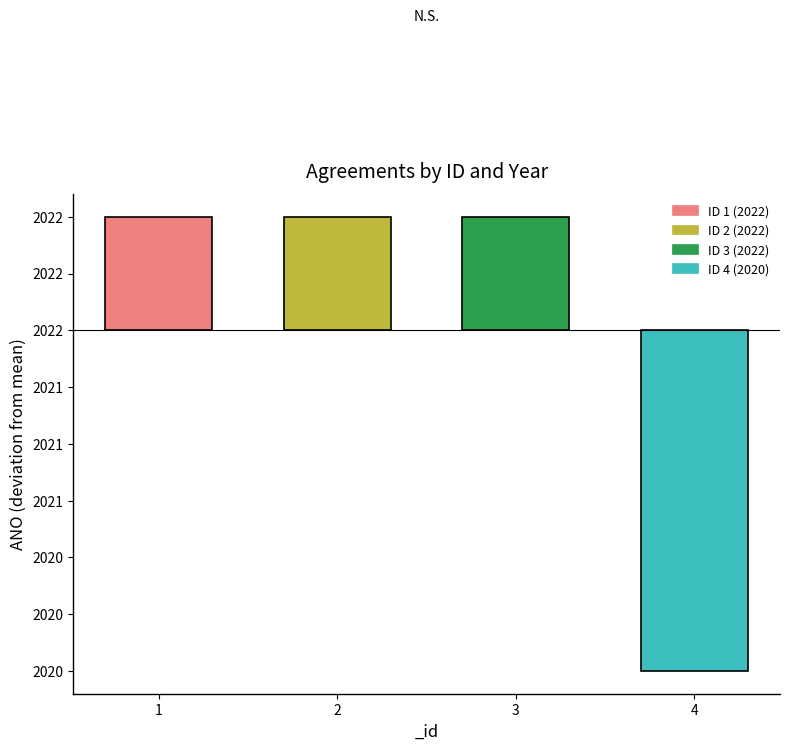

Does the chart contain any negative values?

Yes